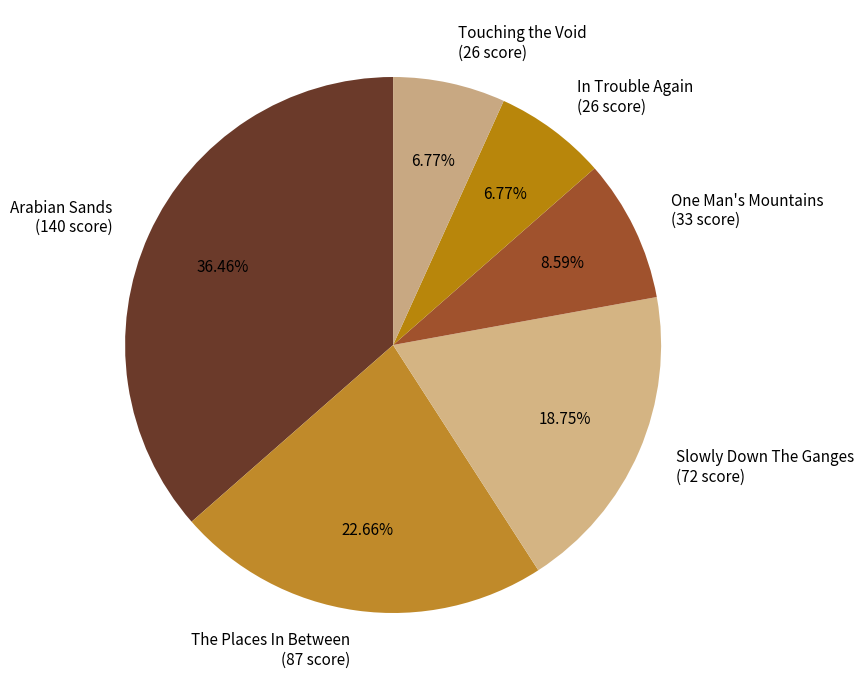

True or false: Slowly Down The Ganges accounts for 12% of the total.

False